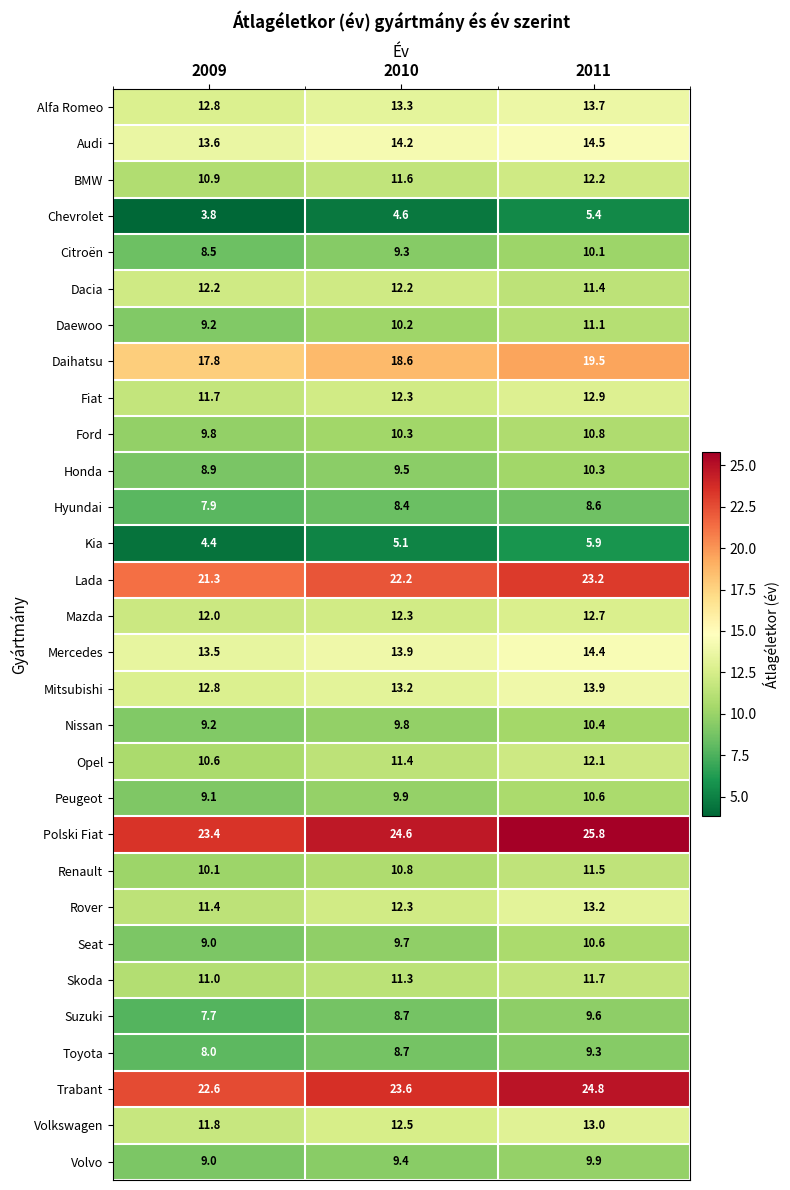

At how many categories does at least one series exceed 17?

3